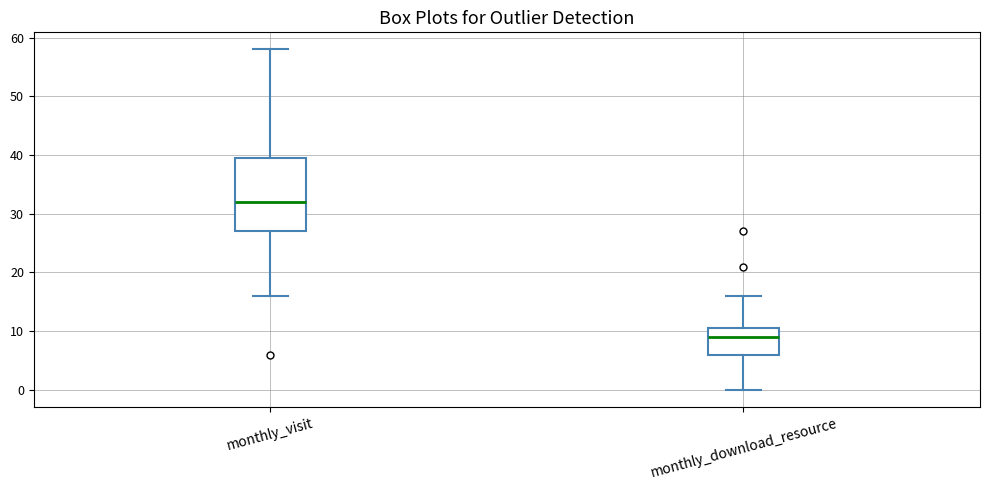

Reading left to right, read every box against the y-axis: the position of its median line, the range the box covers, and the ends of its whiskers. The values are not printed on the chart, so give them approximately, as read against the axis.

monthly_visit: median 32, box 27 to 40, whiskers 16 to 58
monthly_download_resource: median 9, box 6 to 11, whiskers 0 to 16